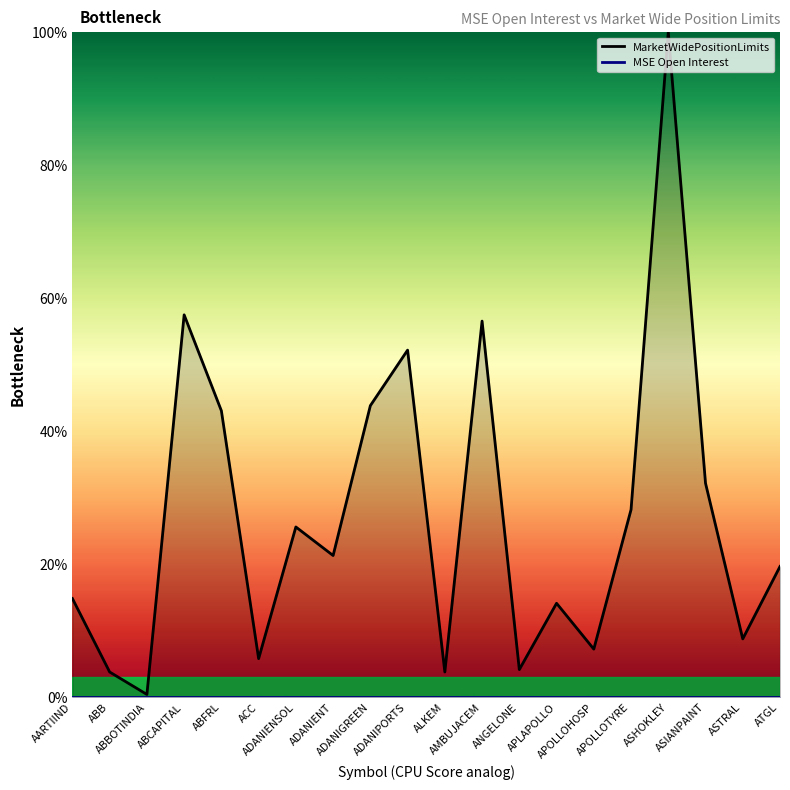

What is the difference between the second highest and minimum values?

57.1